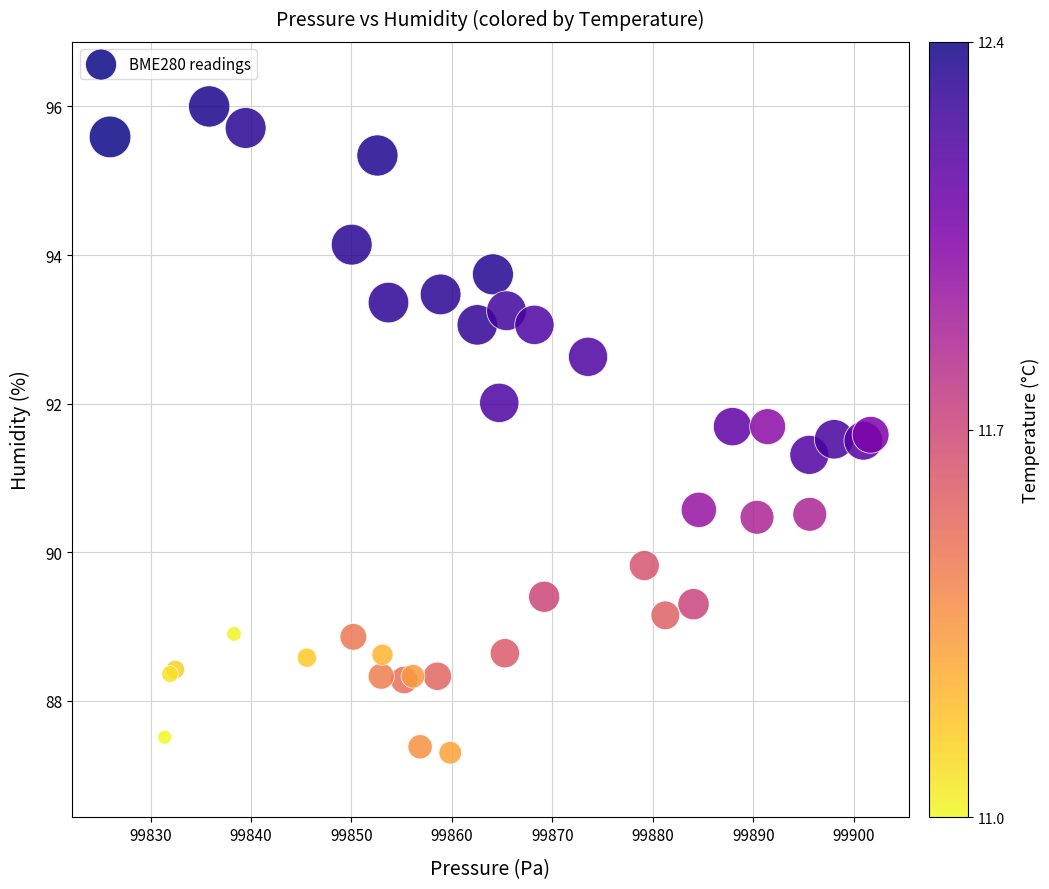

What Y value in the scatter plot is closest to 91?

91.3